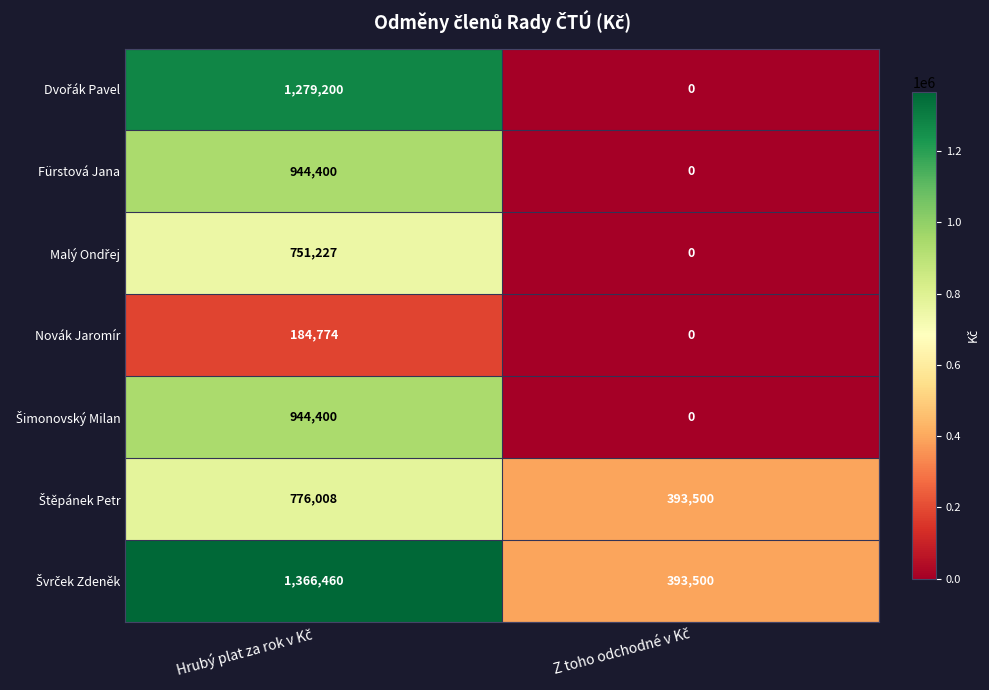

What is the difference between the maximum and minimum values in the Novák Jaromír series?

184774